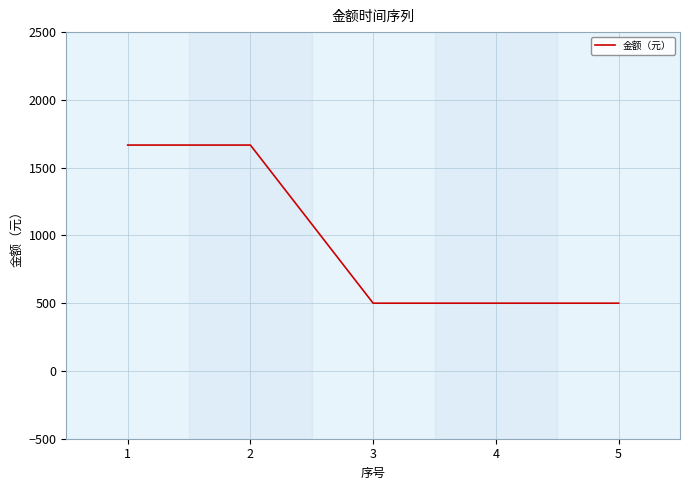

What is the maximum value shown in the chart?

1666.7